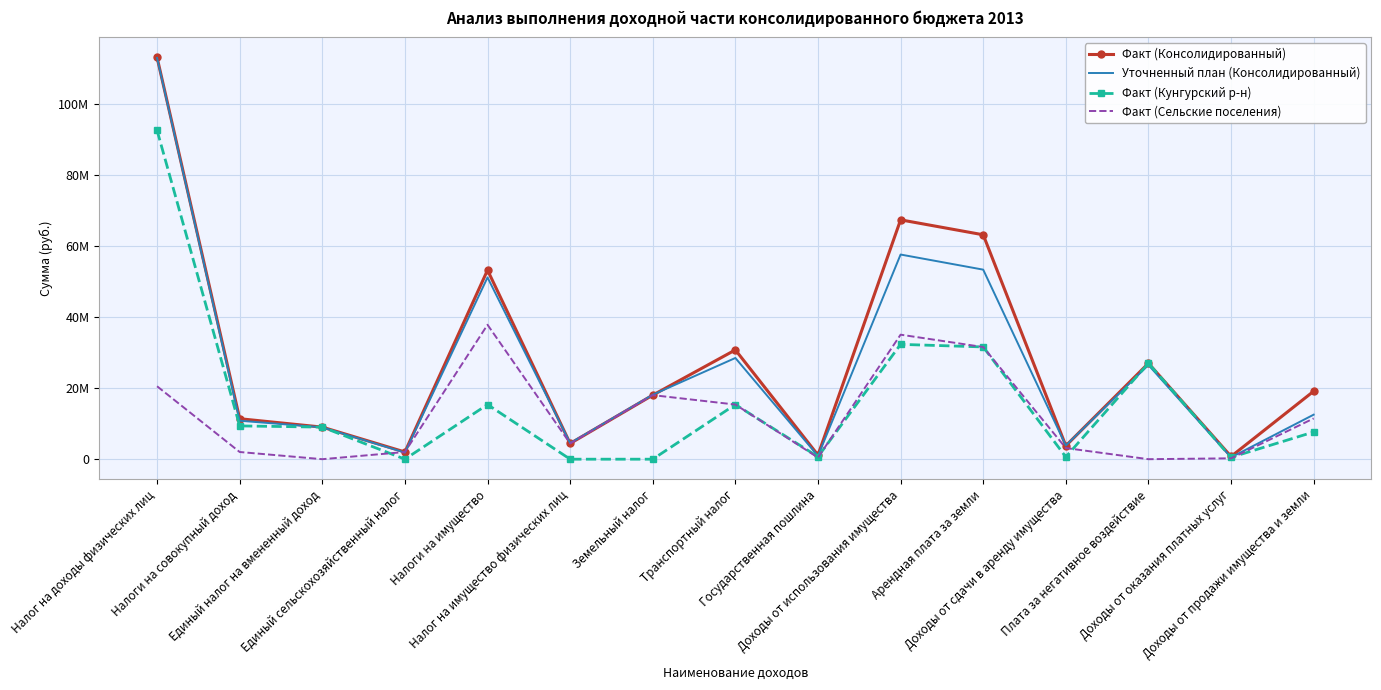

Reading left to right, transcribe all the data shown in this chart.

Факт (Консолидированный): Налог на доходы физических лиц=113027305.0	Налоги на совокупный доход=11388153.8	Единый налог на вмененный доход=9022072.5	Единый сельскохозяйственный налог=2022224.6	Налоги на имущество=53197156.6	Налог на имущество физических лиц=4421315.4	Земельный налог=18025433.9	Транспортный налог=30750407.3	Государственная пошлина=1156918.9	Доходы от использования имущества=67344175.9	Арендная плата за земли=63140918.5	Доходы от сдачи в аренду имущества=3772006.5	Плата за негативное воздействие=26991725.3	Доходы от оказания платных услуг=762351.1	Доходы от продажи имущества и земли=19122499.2
Уточненный план (Консолидированный): Налог на доходы физических лиц=112911864.5	Налоги на совокупный доход=10821940.5	Единый налог на вмененный доход=8968486.0	Единый сельскохозяйственный налог=1853454.5	Налоги на имущество=51142645.9	Налог на имущество физических лиц=4528178.0	Земельный налог=18134136.4	Транспортный налог=28480331.5	Государственная пошлина=919288.0	Доходы от использования имущества=57584514.0	Арендная плата за земли=53331890.0	Доходы от сдачи в аренду имущества=3852996.0	Плата за негативное воздействие=26498018.0	Доходы от оказания платных услуг=516768.2	Доходы от продажи имущества и земли=12527526.4
Факт (Кунгурский р-н): Налог на доходы физических лиц=92511601.5	Налоги на совокупный доход=9365929.3	Единый налог на вмененный доход=9022072.5	Единый сельскохозяйственный налог=0.0	Налоги на имущество=15375209.6	Налог на имущество физических лиц=0.0	Земельный налог=0.0	Транспортный налог=15375209.6	Государственная пошлина=693401.4	Доходы от использования имущества=32310399.3	Арендная плата за земли=31586005.8	Доходы от сдачи в аренду имущества=636000.0	Плата за негативное воздействие=26991725.3	Доходы от оказания платных услуг=515288.0	Доходы от продажи имущества и земли=7655081.9
Факт (Сельские поселения): Налог на доходы физических лиц=20515703.5	Налоги на совокупный доход=2022224.6	Единый налог на вмененный доход=0.0	Единый сельскохозяйственный налог=2022224.6	Налоги на имущество=37821947.0	Налог на имущество физических лиц=4421315.4	Земельный налог=18025433.9	Транспортный налог=15375197.8	Государственная пошлина=463517.5	Доходы от использования имущества=35033776.6	Арендная плата за земли=31554912.7	Доходы от сдачи в аренду имущества=3136006.5	Плата за негативное воздействие=0.0	Доходы от оказания платных услуг=247063.1	Доходы от продажи имущества и земли=11467417.3